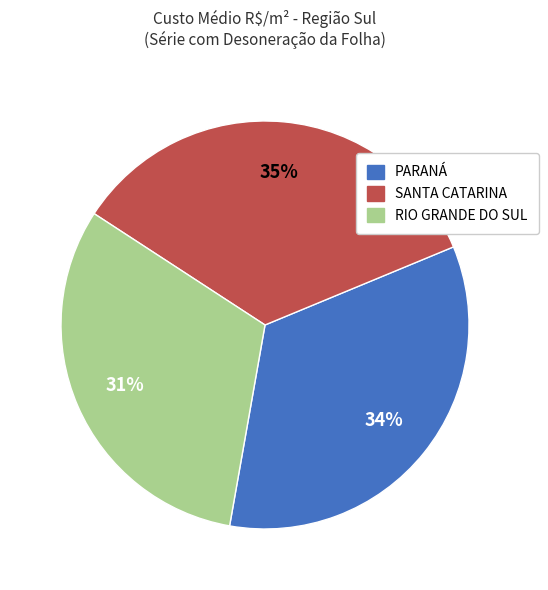

To the nearest percent, what is the average slice percentage?

33%